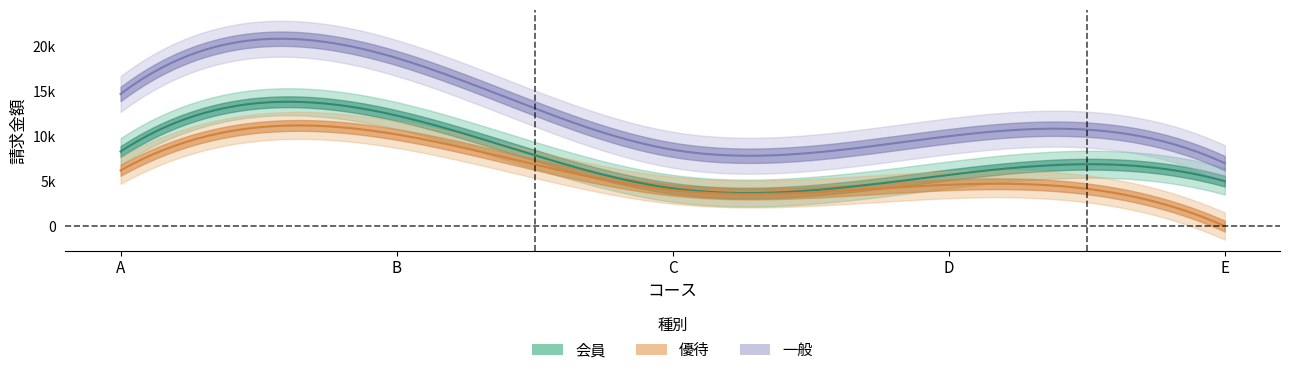

Reading left to right, list all the values displayed in this chart.

会員: 8300	12300	4200	5700	5000
優待: 6200	10200	4000	4600	0
一般: 14700	18700	8500	10000	7000